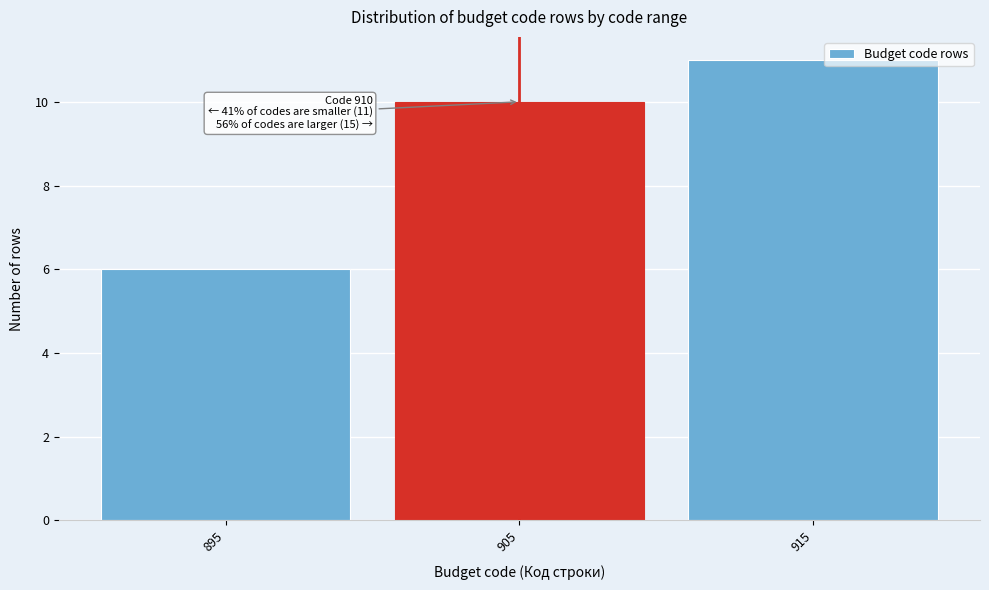

Reading left to right, extract all data points from this chart.

6	10	11